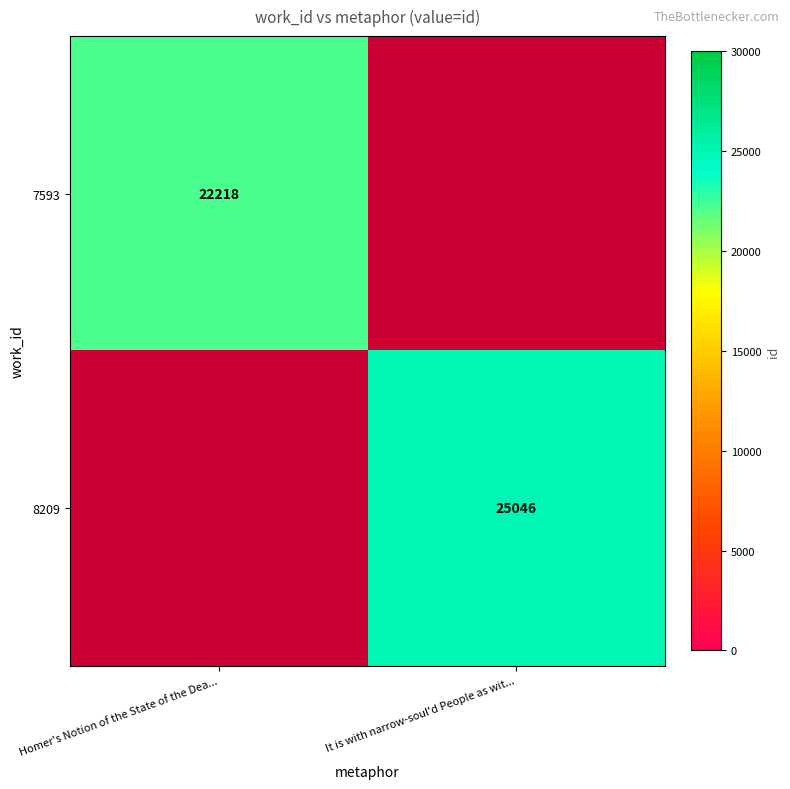

Is the value of 8209 at It is with narrow-soul'd People as wit... greater than the value of 7593 at Homer's Notion of the State of the Dea...?

Yes